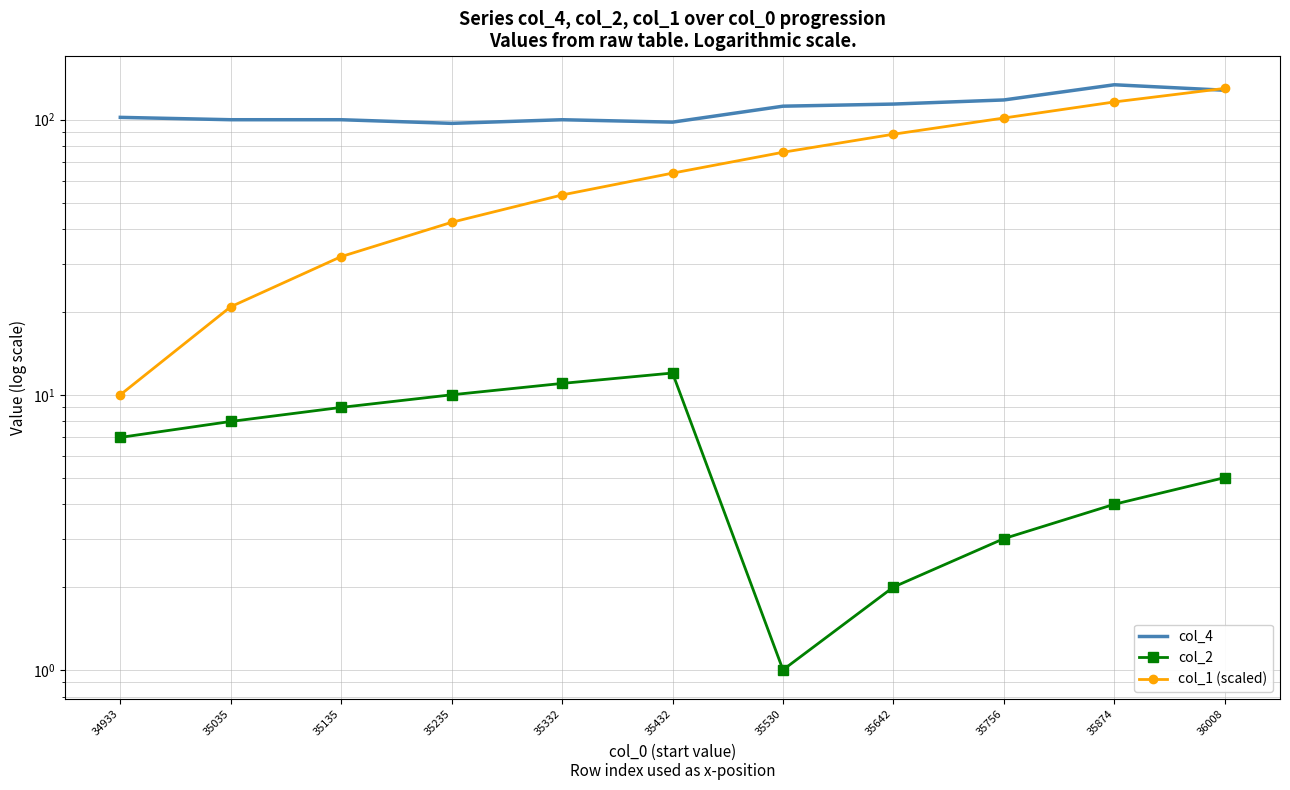

Reading left to right, list all the values displayed in this chart.

col_4: 34933=102.0	35035=100.0	35135=100.0	35235=97.0	35332=100.0	35432=98.0	35530=112.0	35642=114.0	35756=118.0	35874=134.0	36008=128.0
col_2: 34933=7.0	35035=8.0	35135=9.0	35235=10.0	35332=11.0	35432=12.0	35530=1.0	35642=2.0	35756=3.0	35874=4.0	36008=5.0
col_1 (scaled): 34933=10.0	35035=20.9	35135=31.8	35235=42.4	35332=53.3	35432=64.0	35530=76.2	35642=88.6	35756=101.4	35874=116.0	36008=130.0